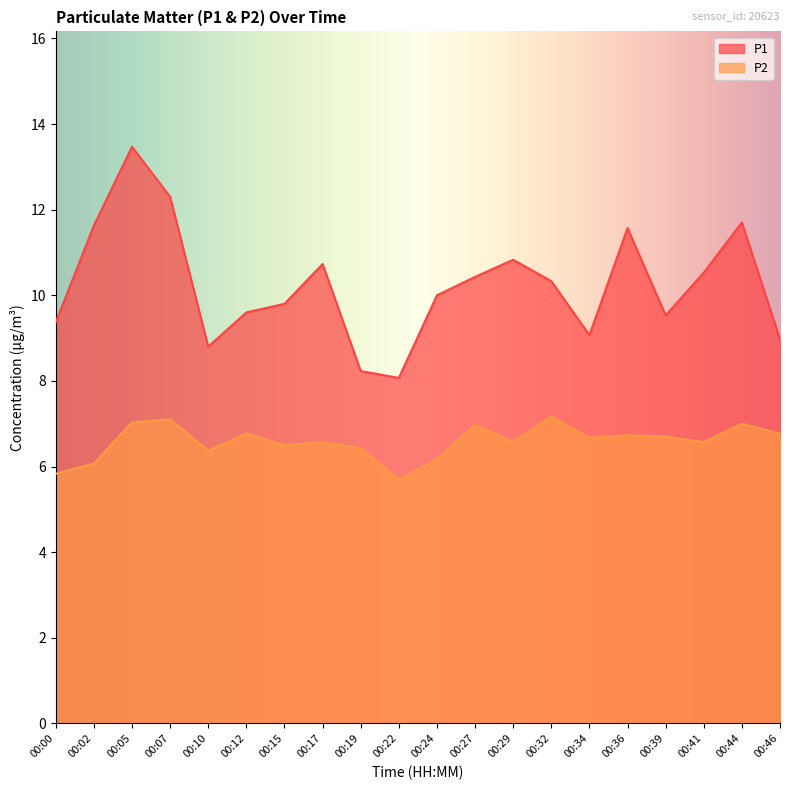

Reading left to right, list all the values displayed in this chart.

P1: 9.4	11.6	13.5	12.3	8.8	9.6	9.8	10.7	8.2	8.1	10.0	10.4	10.8	10.3	9.1	11.6	9.5	10.5	11.7	9.0
P2: 5.8	6.1	7.0	7.1	6.4	6.8	6.5	6.6	6.4	5.7	6.2	7.0	6.6	7.2	6.7	6.7	6.7	6.6	7.0	6.8